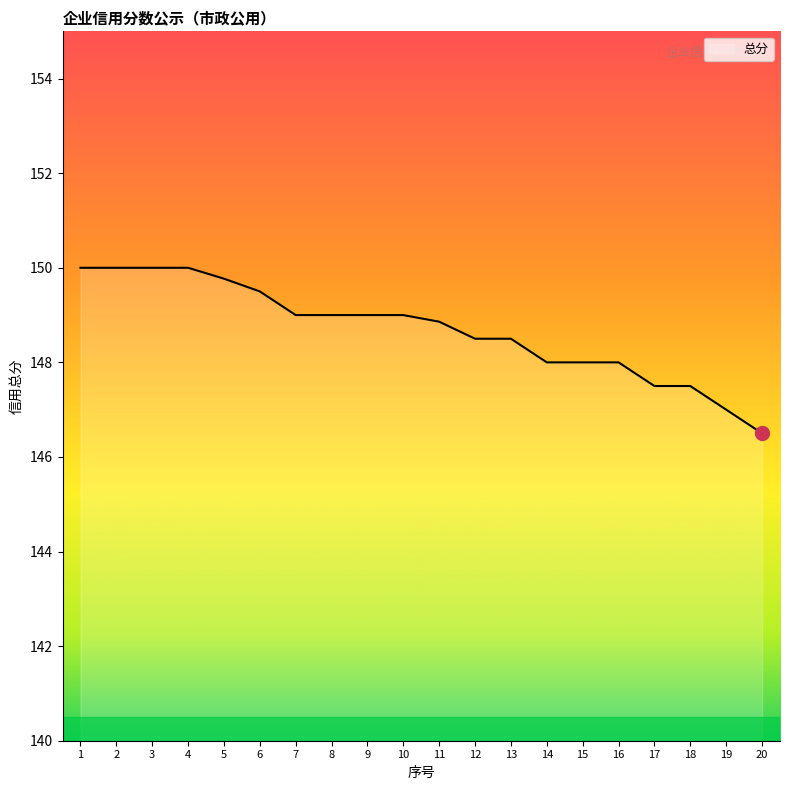

How many lines are shown in the chart?

1